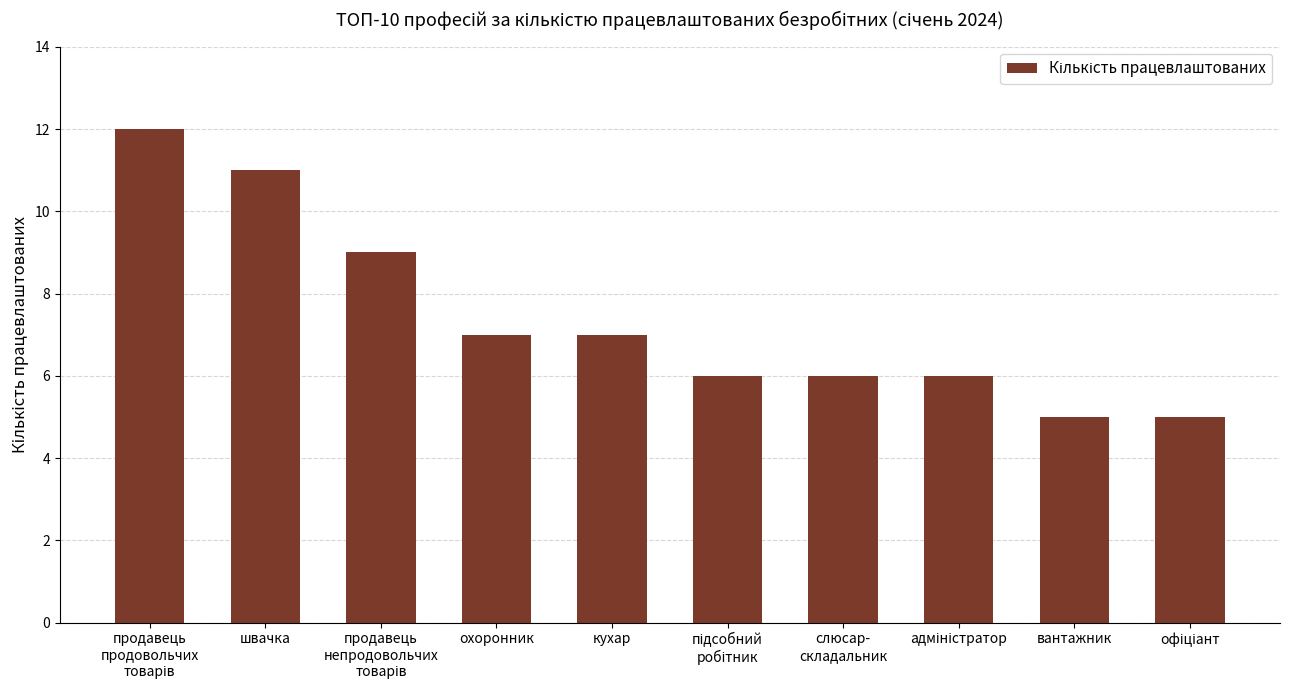

What is the label of the 7th bar from the left?

слюсар-
складальник